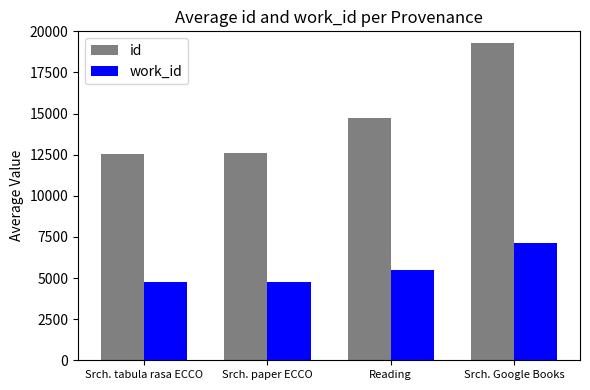

Which series has the largest range (max minus min)?

id